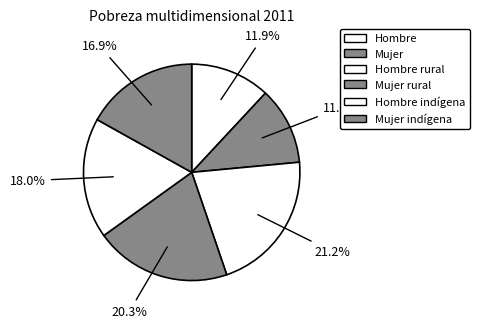

How many segments does this pie chart have?

6